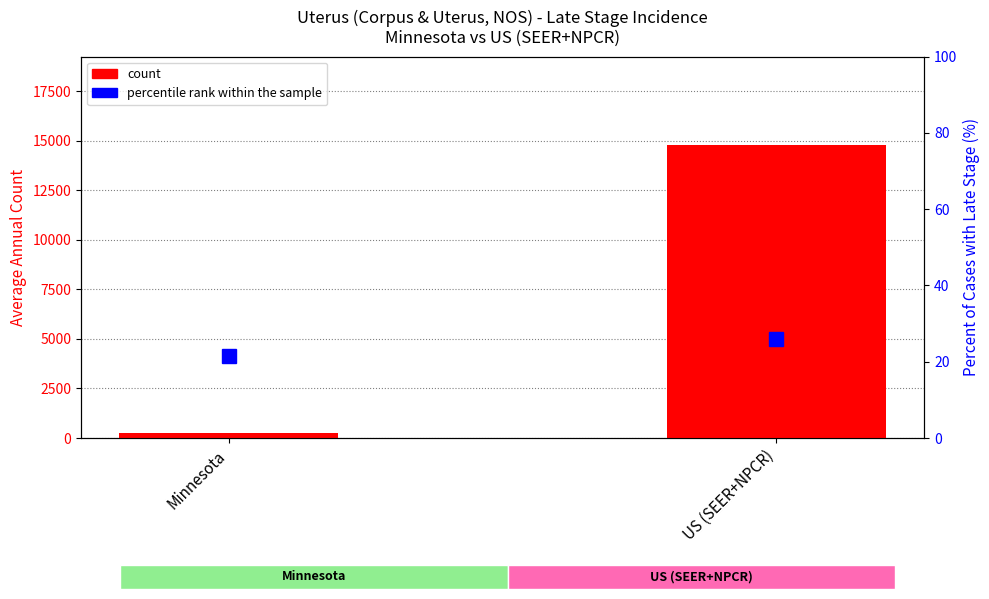

Reading left to right, what are all the values shown in this chart?

count: 237.0	14797.0
percentile rank within the sample: 21.6	26.0